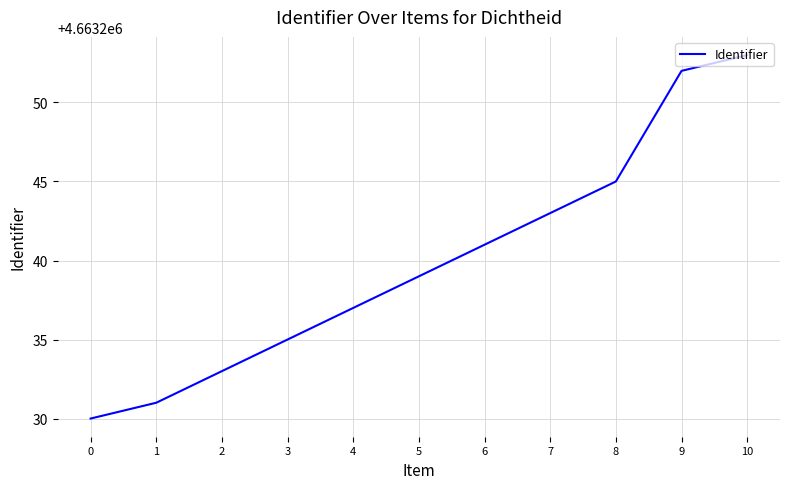

What is the change in value from 5 to 8?

+6